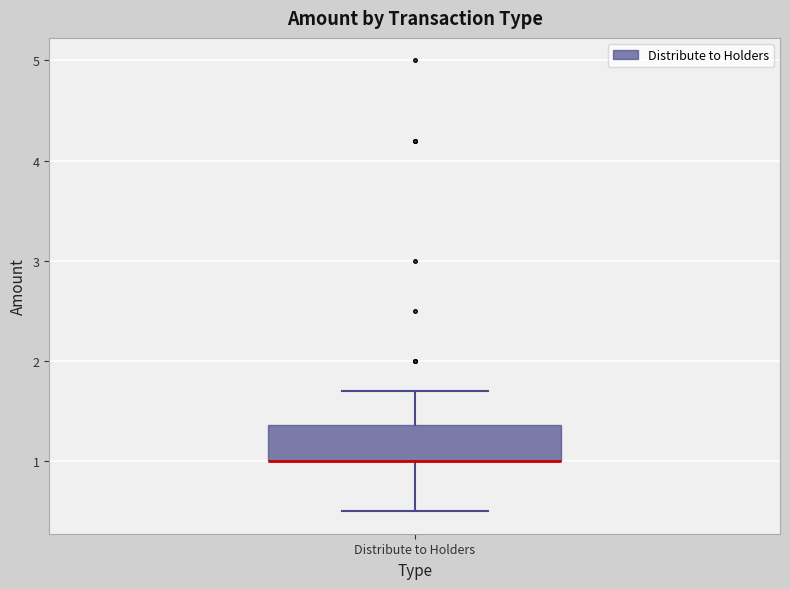

Transcribe this box plot: give where the median line is, the range the box spans, and where the two whiskers end, as read against the y-axis. The values are not printed on the chart, so give them approximately, as read against the axis.

median 1.0 (drawn on the box's lower edge), box 1.0 to 1.4, whiskers 0.5 to 1.7